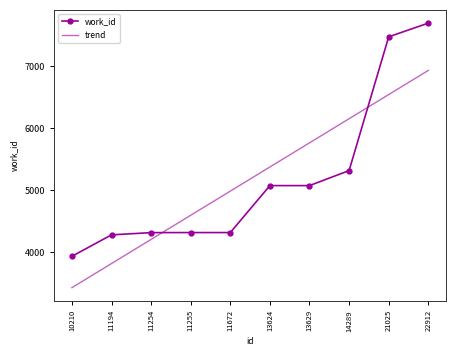

Is it true that trend equals 5078.4 at 10210?

False